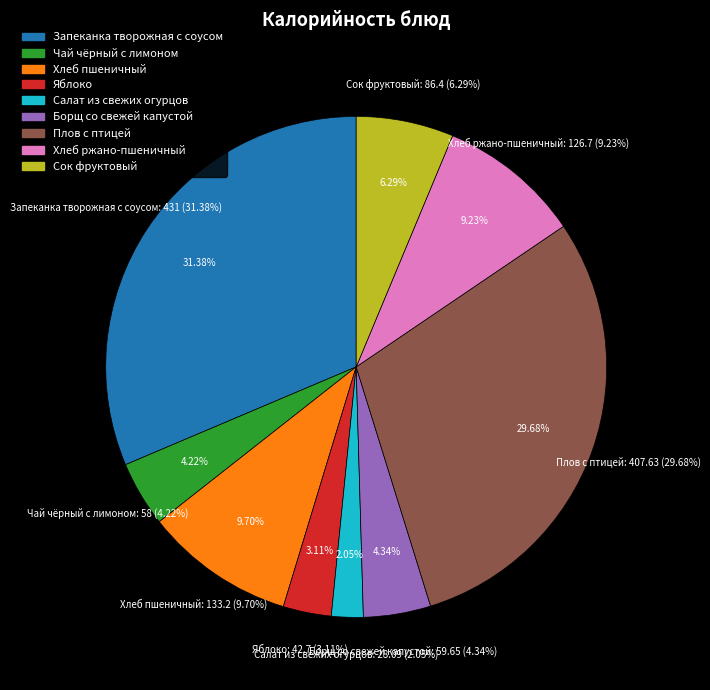

What portion of the pie excludes Запеканка творожная с соусом?

68.6%